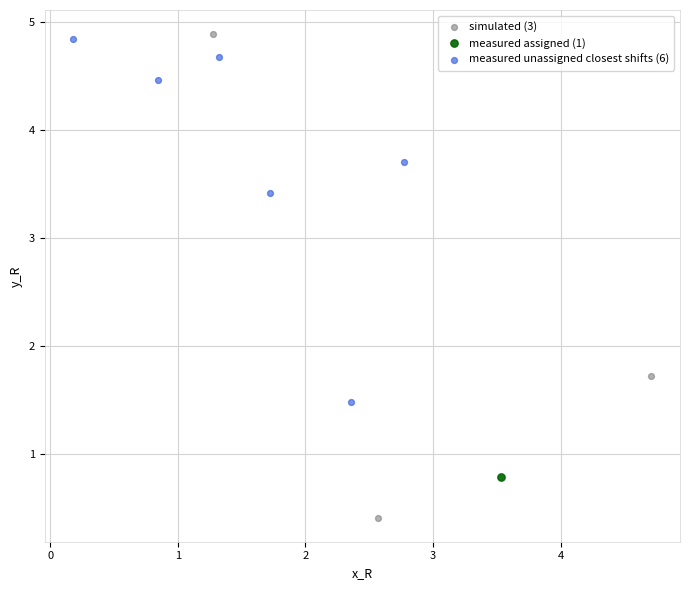

What are all the series names shown in the legend?

simulated (3), measured assigned (1), measured unassigned closest shifts (6)